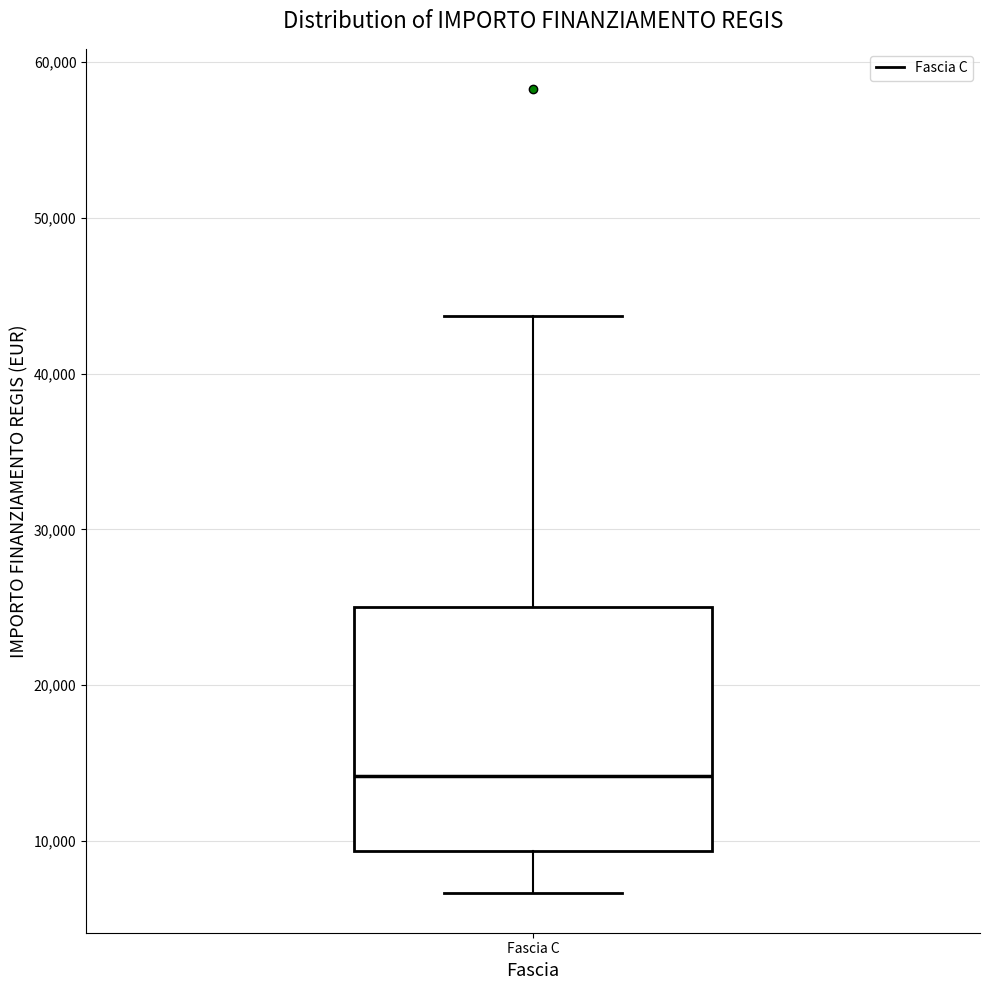

Where is the upper edge of the box for Fascia C on the y-axis? The values are not printed on the chart, so give them approximately, as read against the axis.

25000